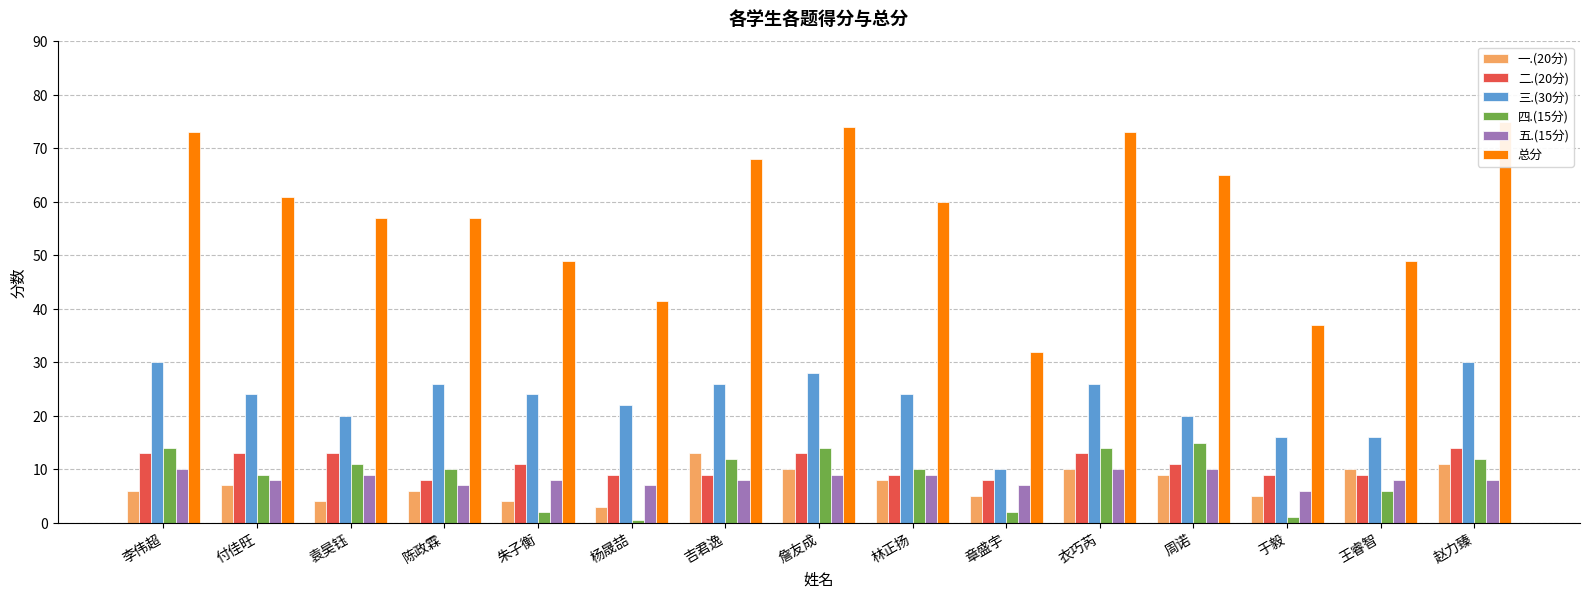

How many groups of bars are there?

15